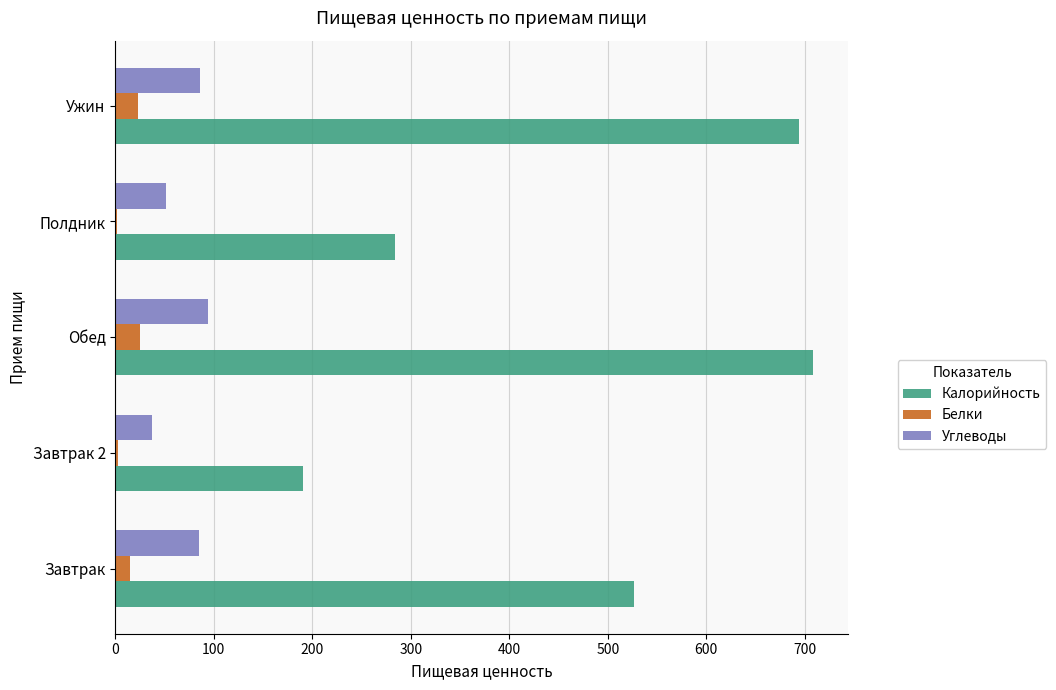

Is the value of Углеводы at Обед greater than the value of Белки at Обед?

Yes